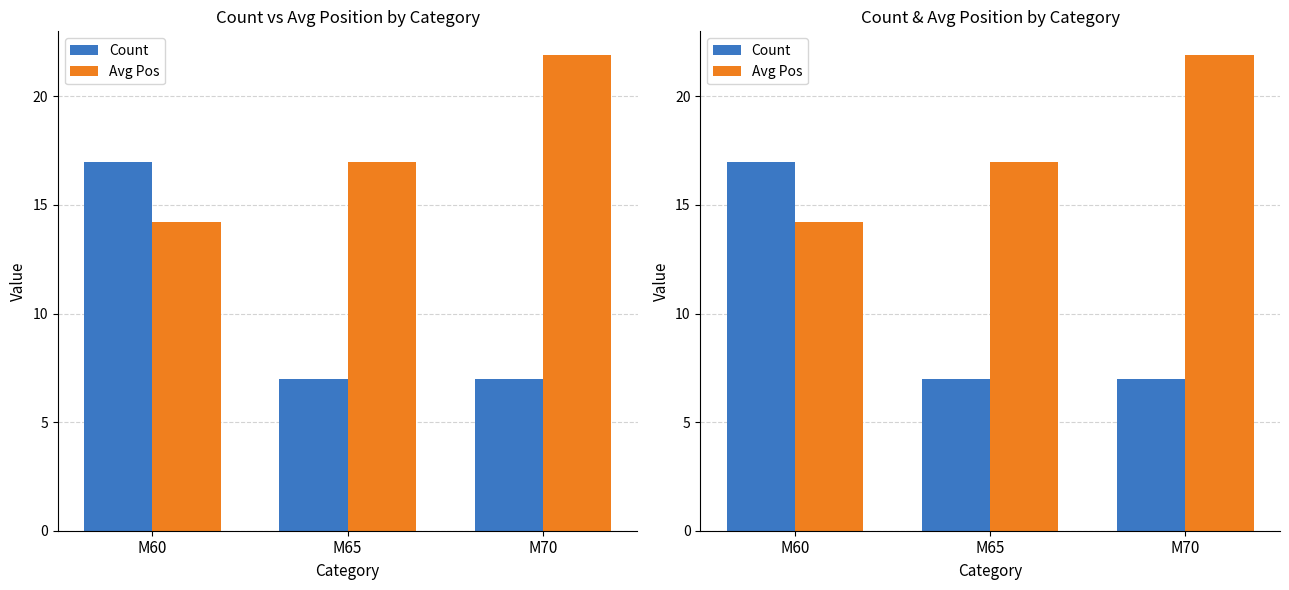

Rank the series at M70 from highest to lowest value.

Avg Pos, Count